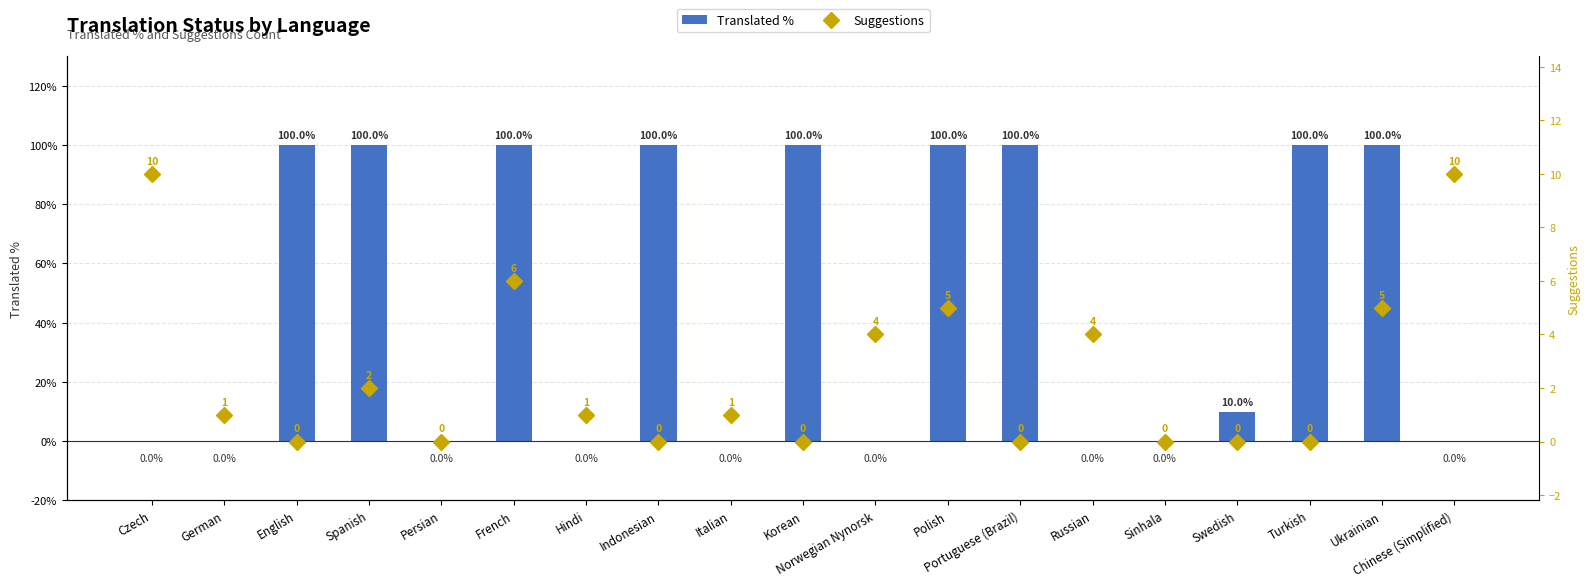

How many Translated % values are between 0 and 100?

19